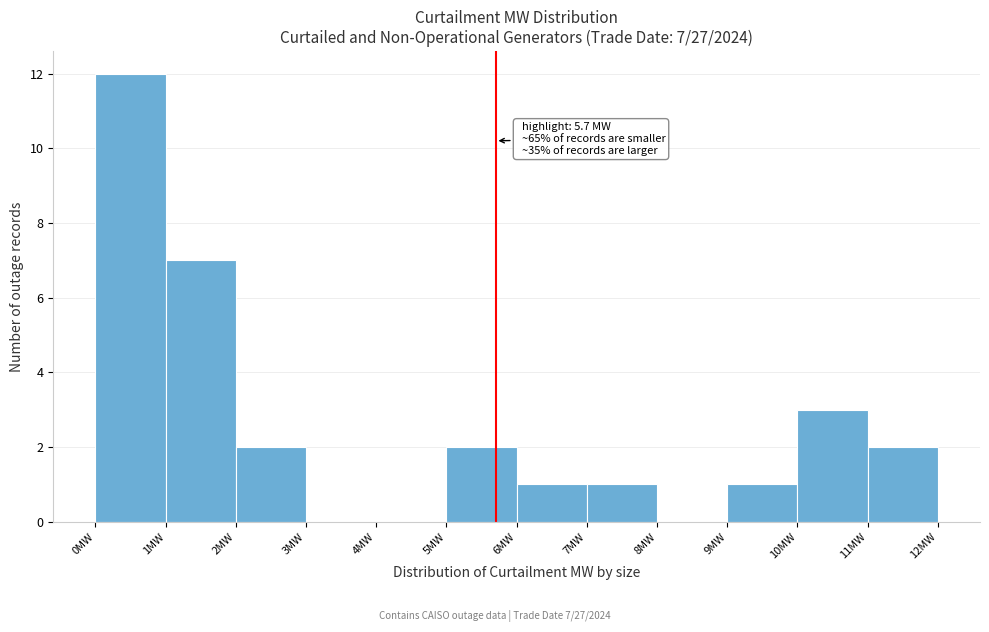

Which range on the x-axis has the tallest bar?

0 to 1